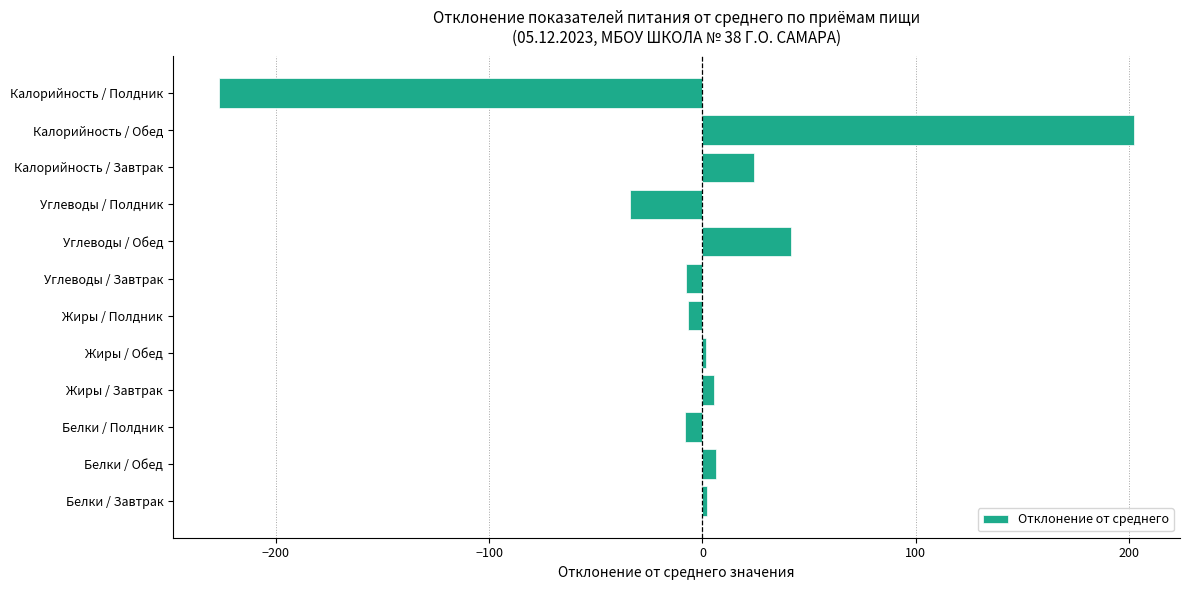

Between Углеводы / Обед and Жиры / Обед, which is larger?

Углеводы / Обед